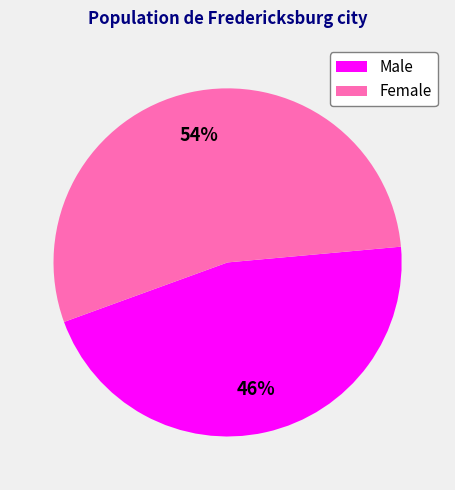

To the nearest percent, what is the difference between the Female and Male slice percentages?

8%